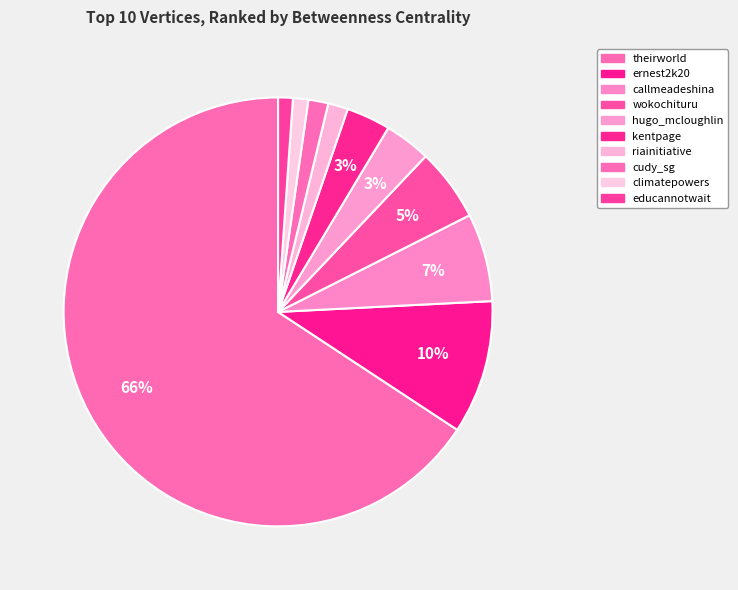

What is the smallest slice in the pie chart?

educannotwait